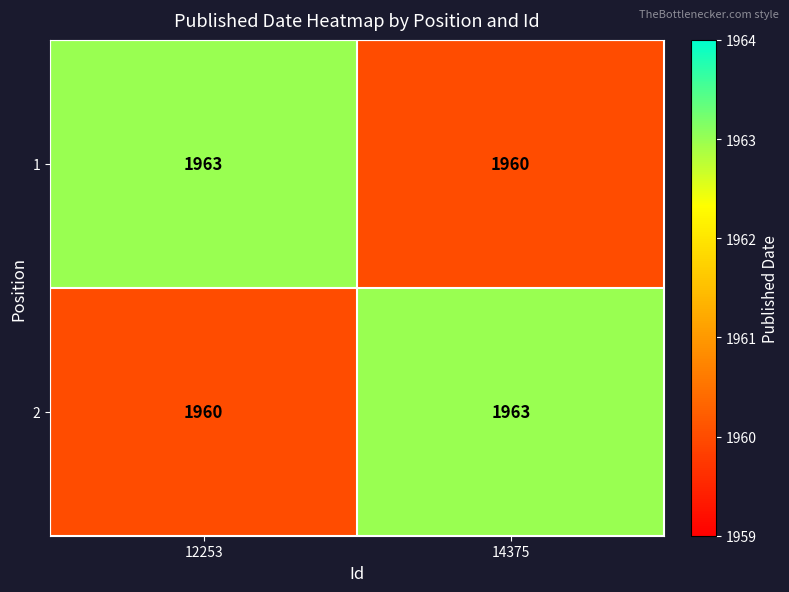

List the labels in order of 1 value, smallest first.

14375, 12253